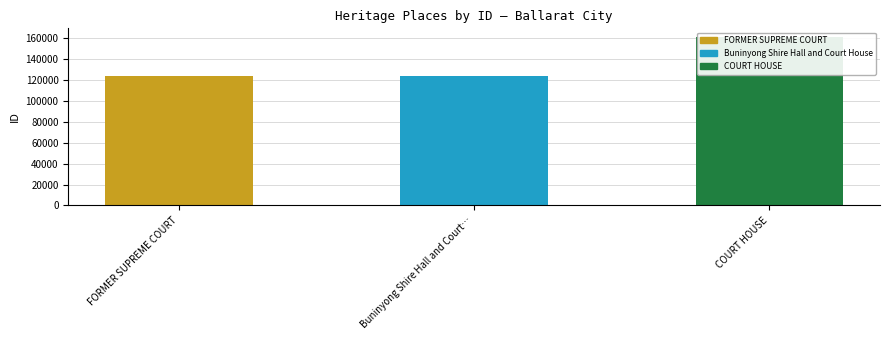

What is the sum of the values at Buninyong Shire Hall and Court… and COURT HOUSE?

285236